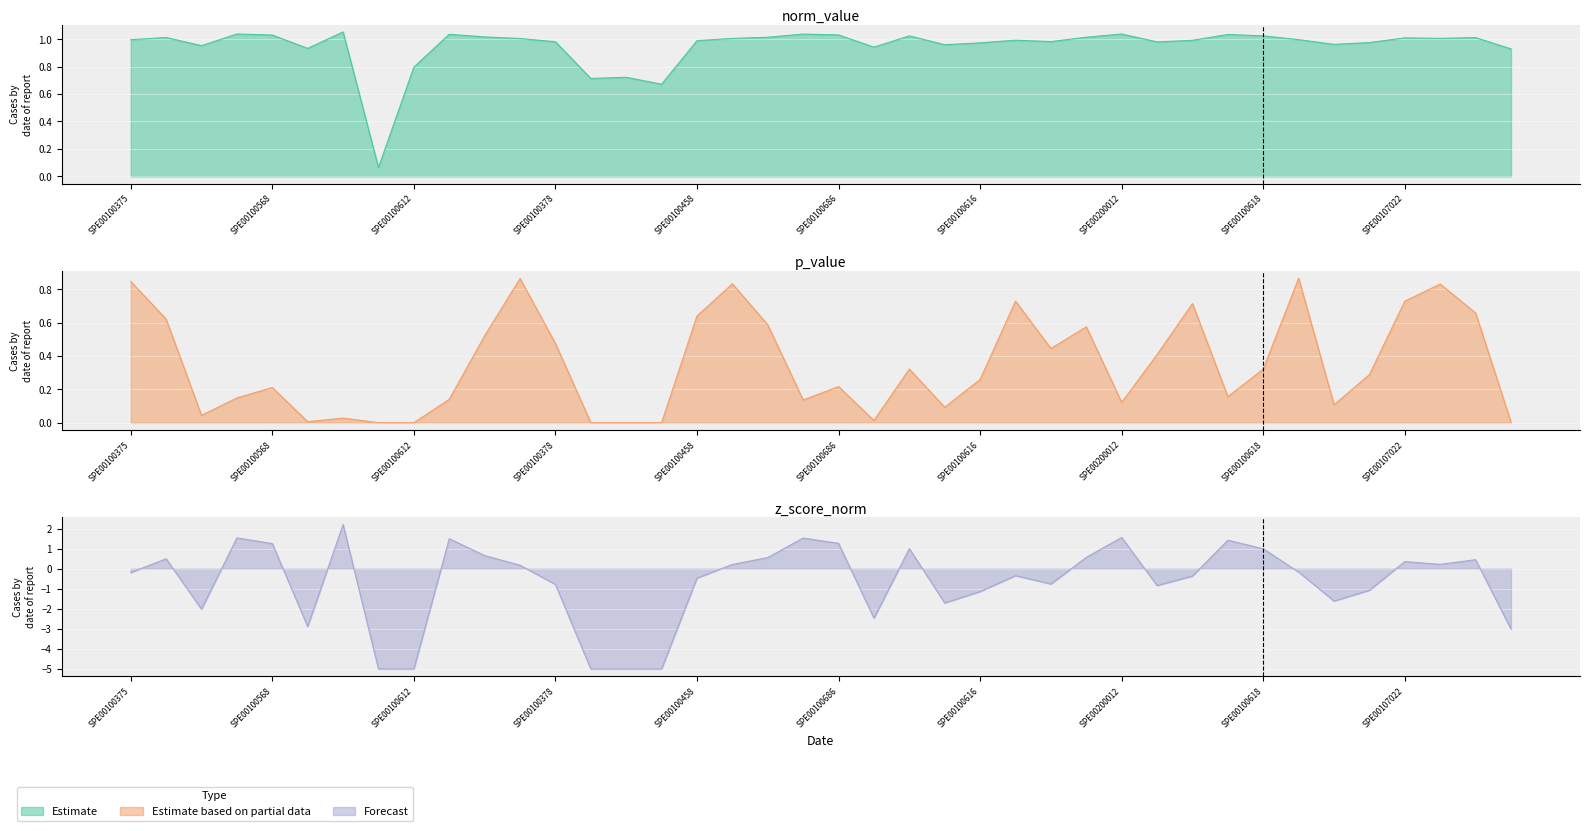

Which category has the lowest value in the norm_value series?

SPE00100537